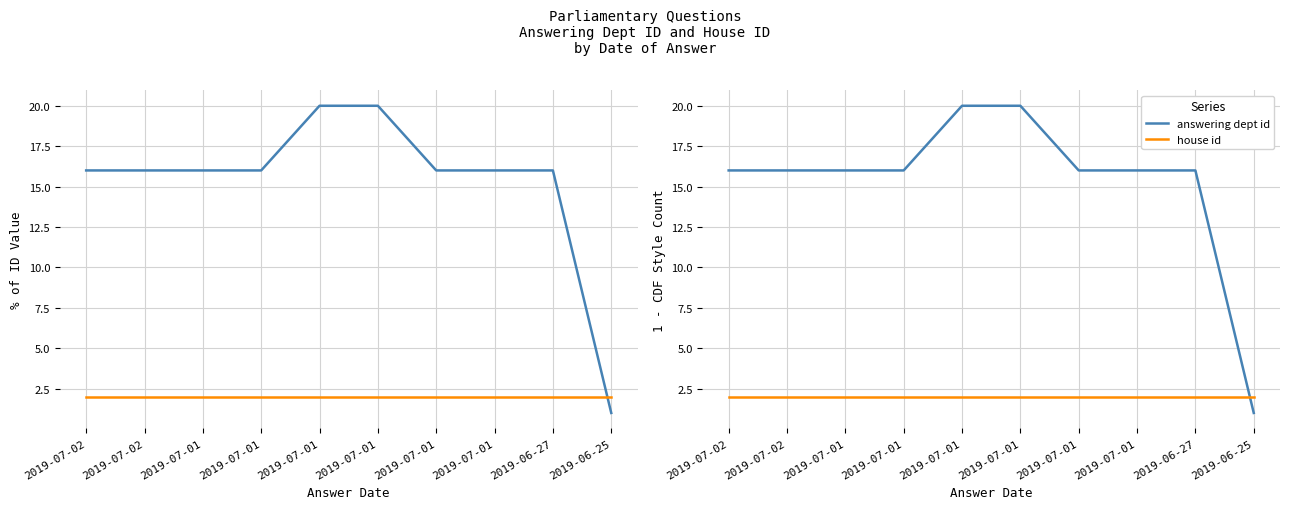

What is the difference between the maximum and minimum values in the answering dept id series?

19